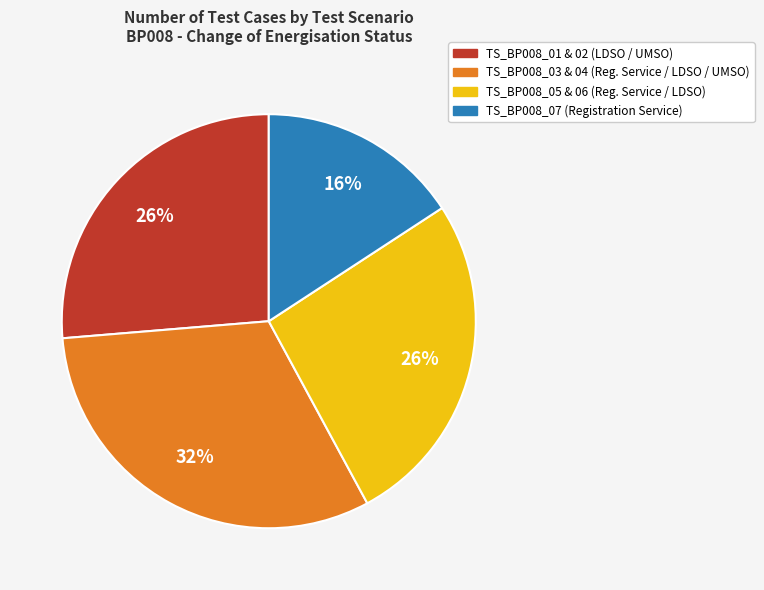

To the nearest percent, what is the average slice percentage?

25%